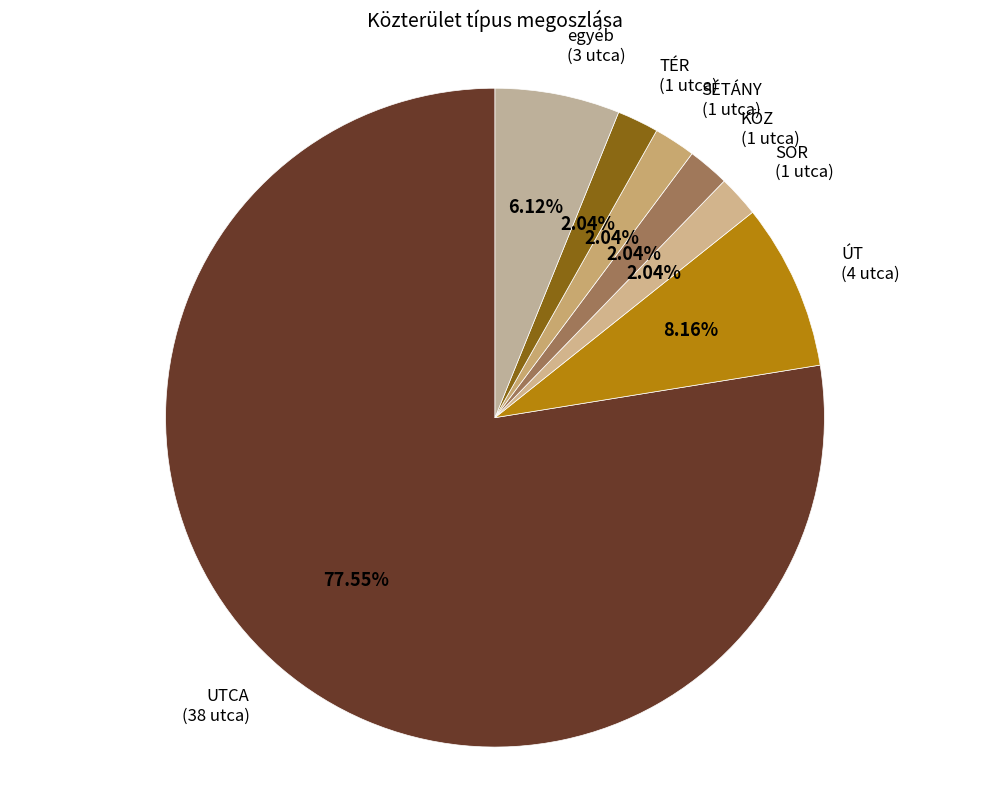

Approximately how many times larger is the value at ÚT compared to egyéb?

1.3